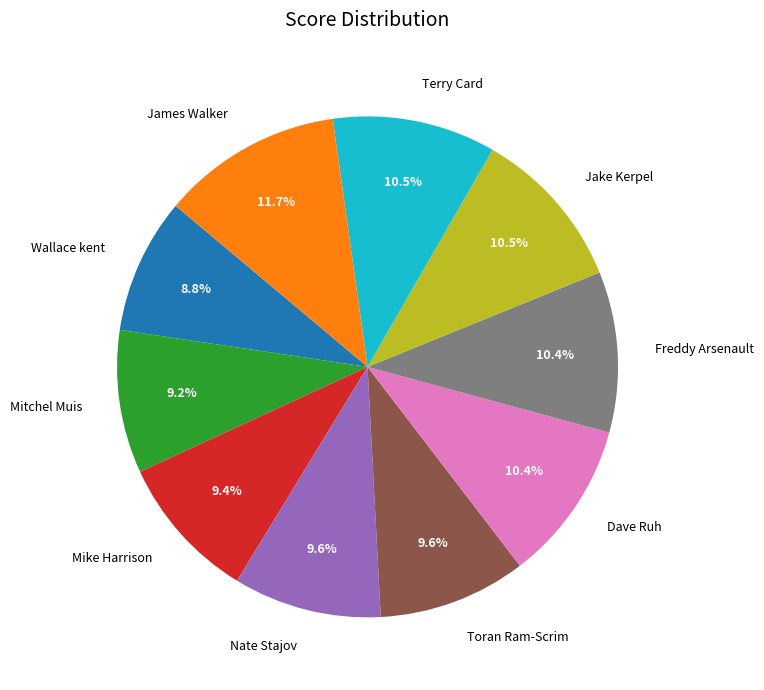

Which has a higher value, Nate Stajov or Jake Kerpel?

Jake Kerpel